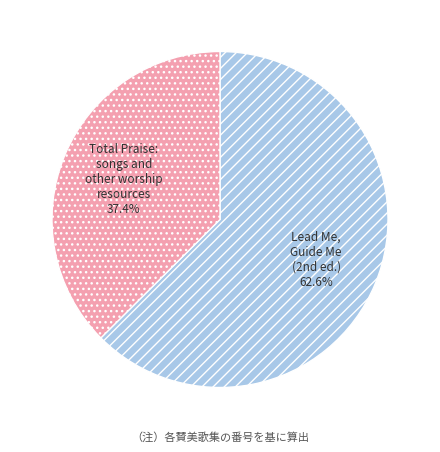

How many slices are in this pie chart?

2